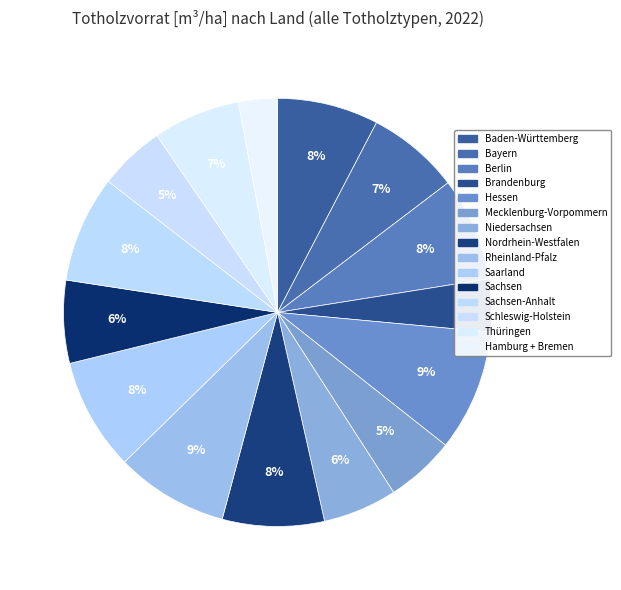

How many slices are in this pie chart?

15